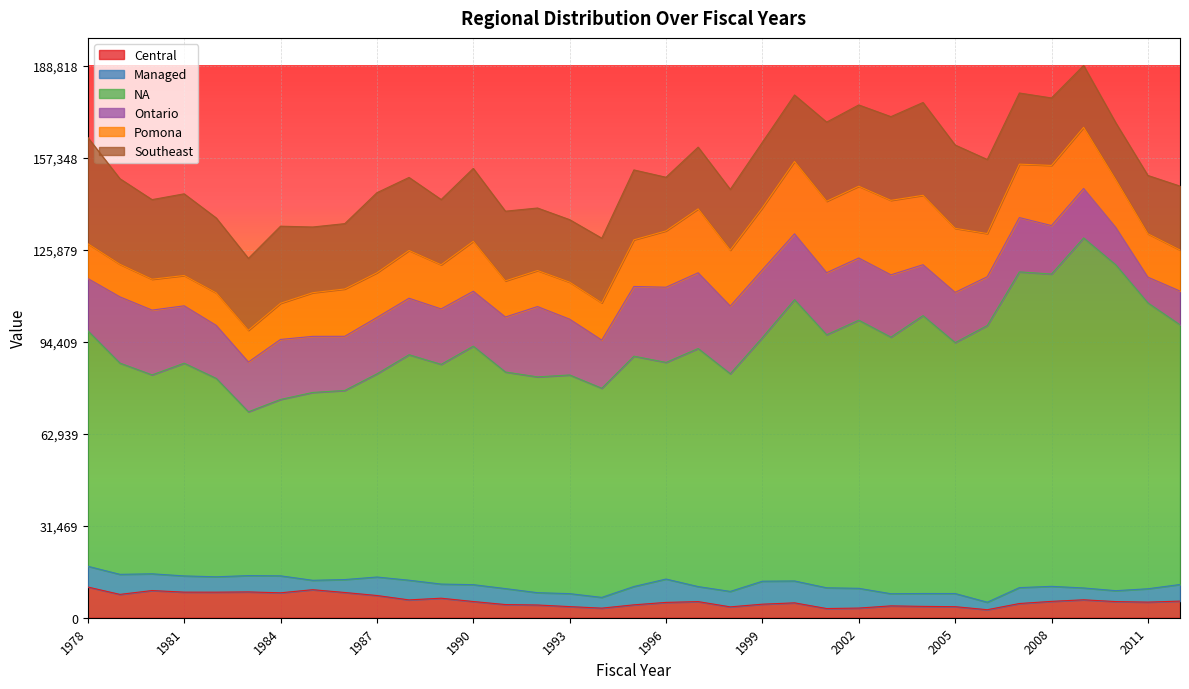

Where is Ontario nearest to the value 17344?

2004